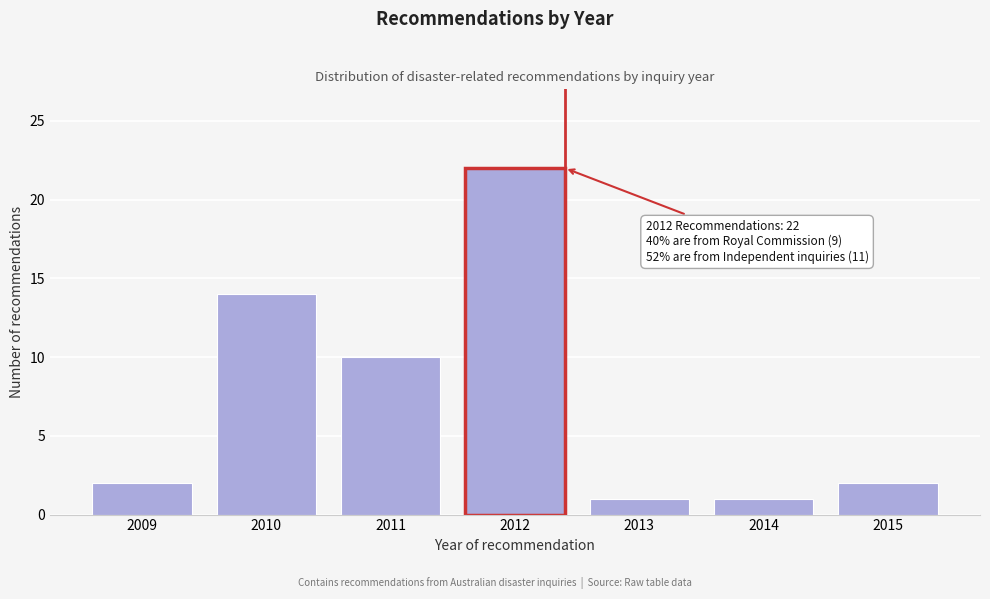

Reading left to right, transcribe all the data shown in this chart.

2	14	10	22	1	1	2